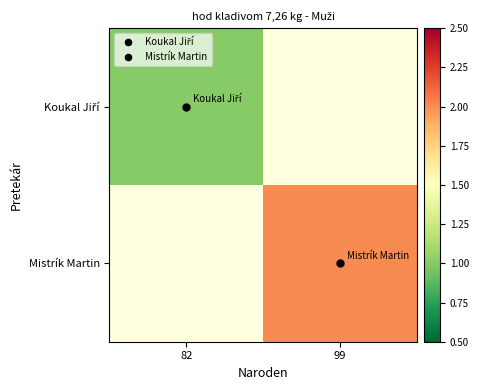

What is the greatest value displayed?

2.0